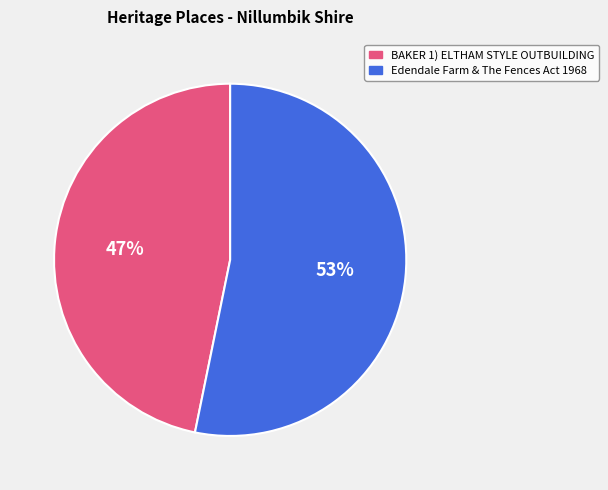

To the nearest percent, what is the combined percentage of BAKER 1) ELTHAM STYLE OUTBUILDING and Edendale Farm & The Fences Act 1968?

100%